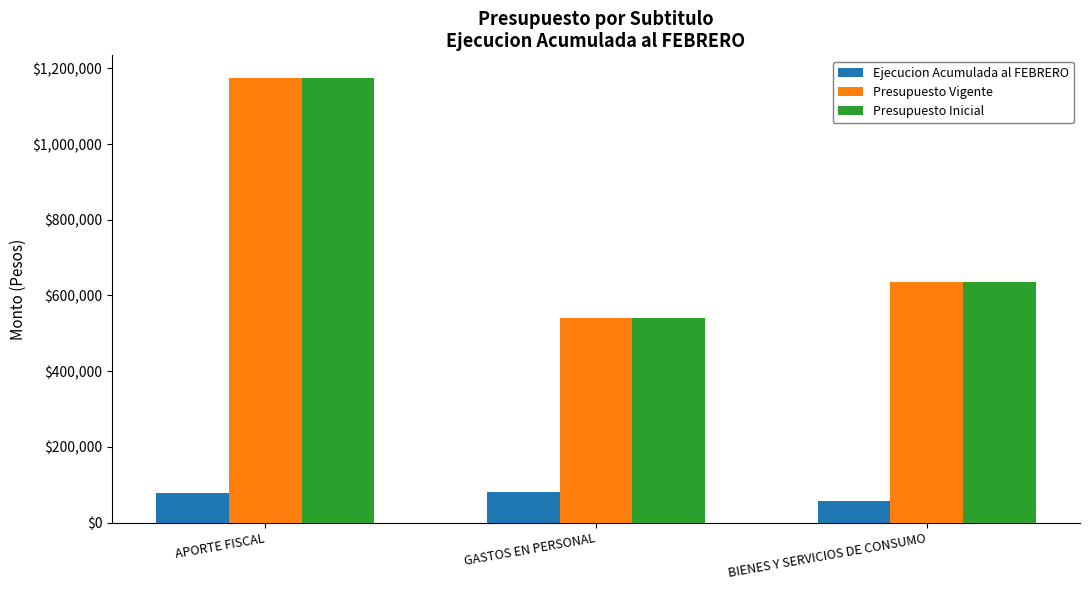

What is the difference between the maximum and minimum values in the Presupuesto Vigente series?

636140